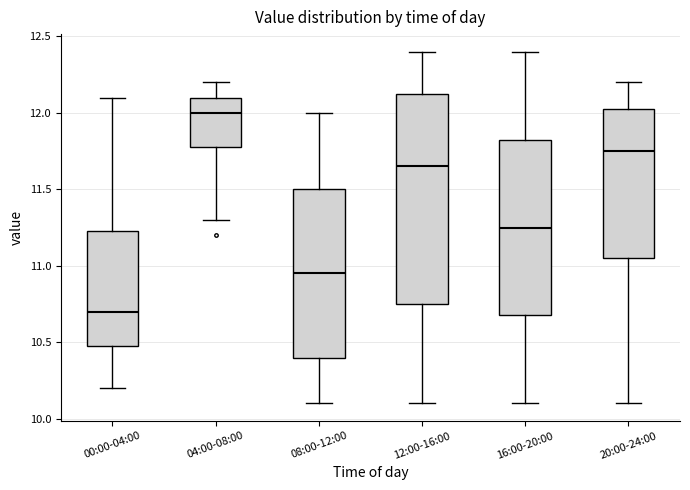

Reading left to right, transcribe this box plot: for each box, give where its median line is, the range the box spans, and where its two whiskers end, as read against the y-axis. The values are not printed on the chart, so give them approximately, as read against the axis.

00:00-04:00: median 10.70, box 10.50 to 11.25, whiskers 10.20 to 12.10
04:00-08:00: median 12.00, box 11.80 to 12.10, whiskers 11.30 to 12.20
08:00-12:00: median 10.95, box 10.40 to 11.50, whiskers 10.10 to 12.00
12:00-16:00: median 11.65, box 10.75 to 12.15, whiskers 10.10 to 12.40
16:00-20:00: median 11.25, box 10.70 to 11.85, whiskers 10.10 to 12.40
20:00-24:00: median 11.75, box 11.05 to 12.05, whiskers 10.10 to 12.20